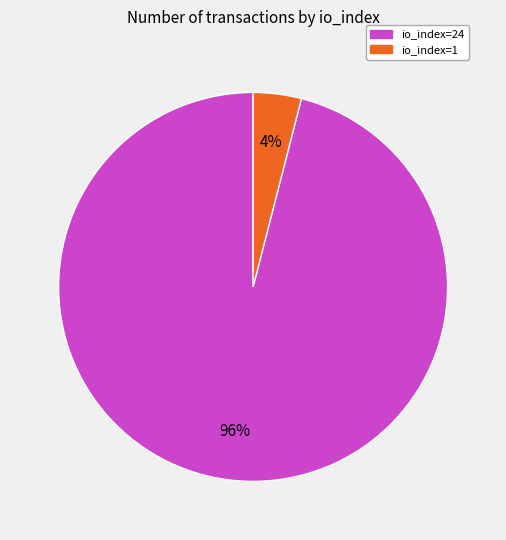

To the nearest percent, what is the average slice percentage?

50%